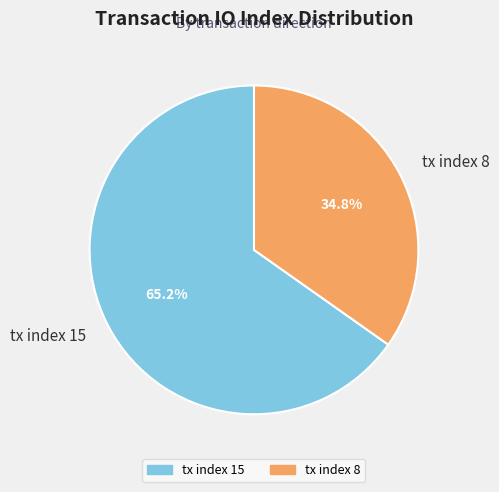

How many segments does this pie chart have?

2